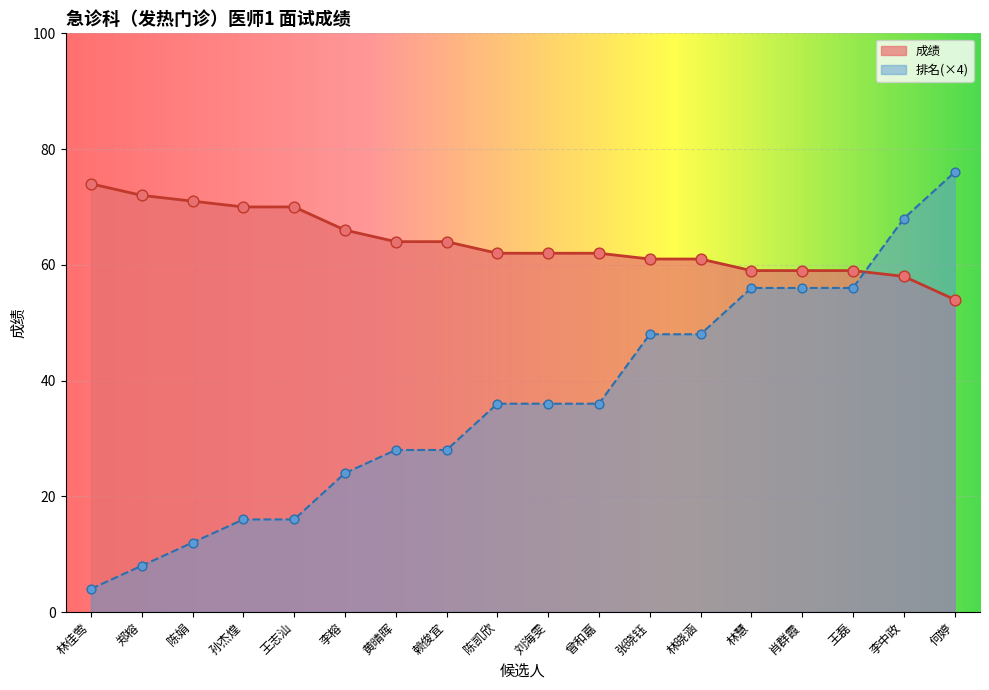

What are all the series names shown in the legend?

成绩, 排名(×4)